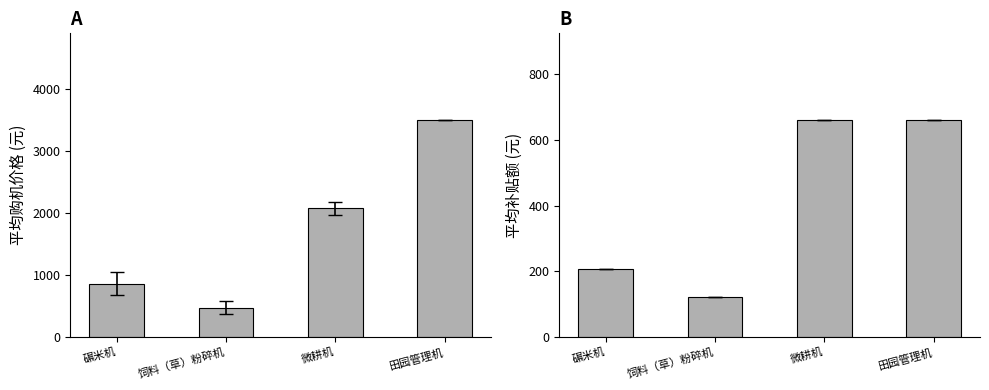

What is the difference between the highest and lowest values at 田园管理机?

2840.0